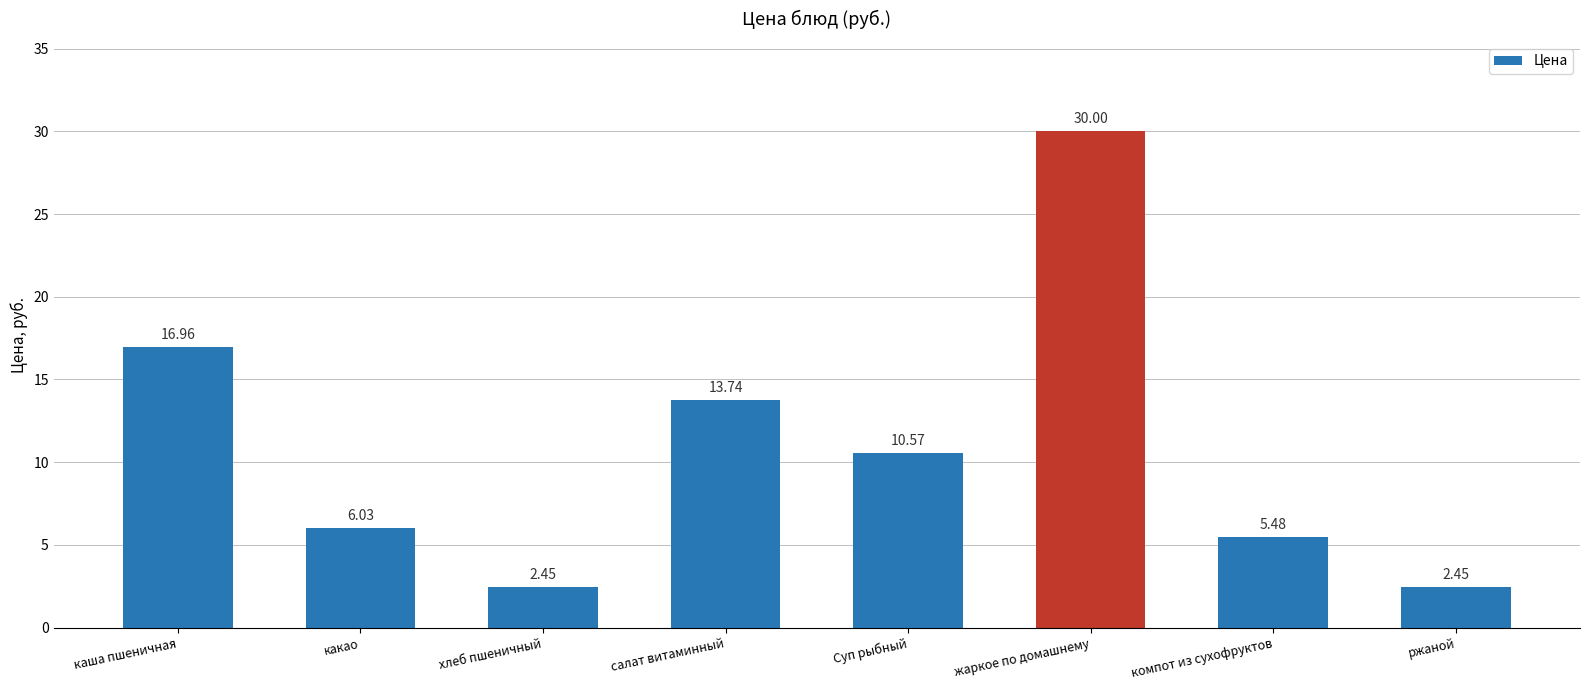

At which label is the value closest to 16?

каша пшеничная